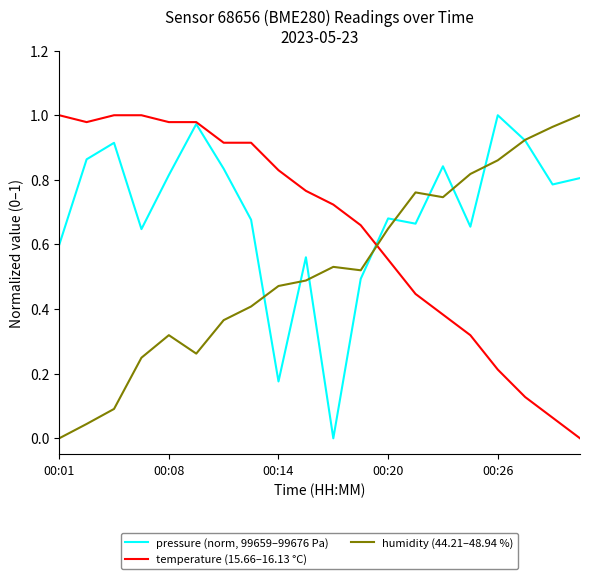

What is the sum of all humidity (44.21–48.94 %) values?

10.5